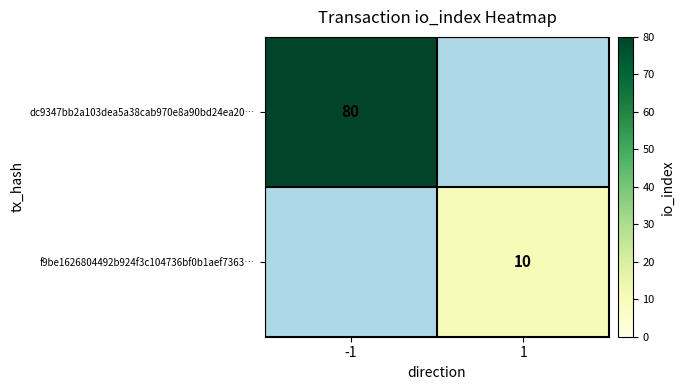

The value of dc9347bb2a103dea5a38cab970e8a90bd24ea20… at -1 is 80. True or false?

True